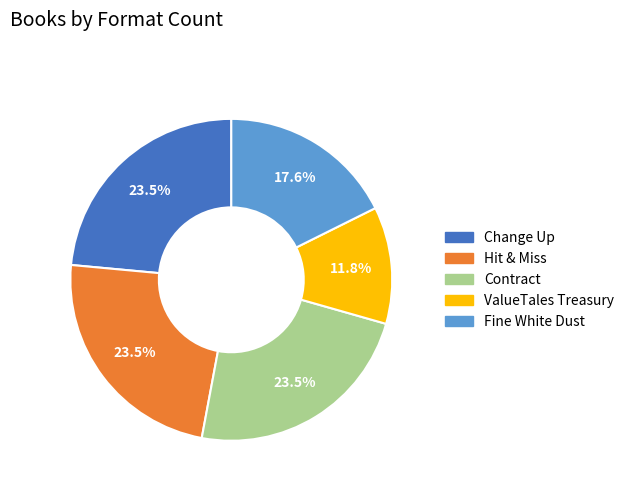

Do Contract and Hit & Miss together represent more than half of the pie?

No